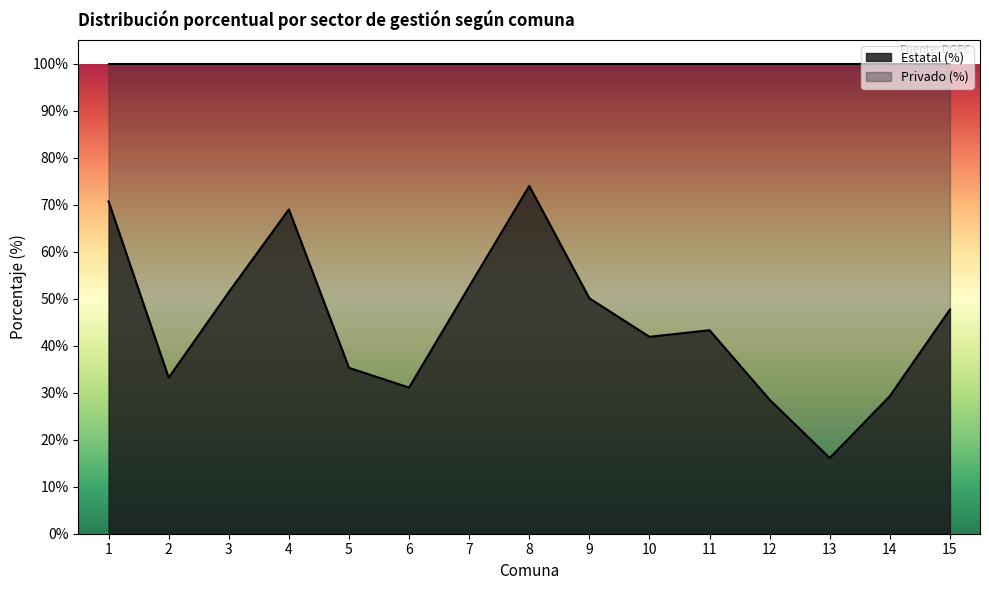

List the labels in order of value, largest first.

8, 1, 4, 7, 3, 9, 15, 11, 10, 5, 2, 6, 14, 12, 13